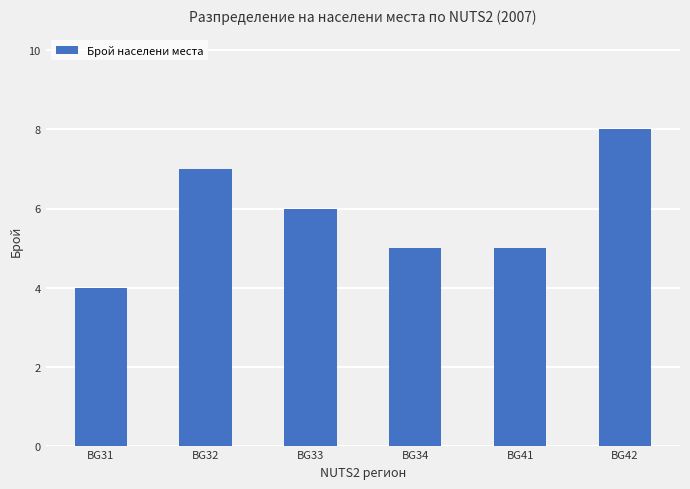

How many data points does each series have?

6